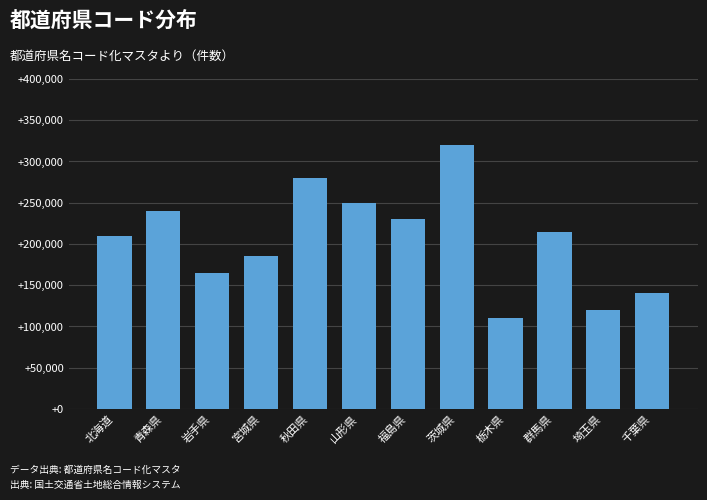

What is the approximate value at 福島県, to the nearest 10?

230000